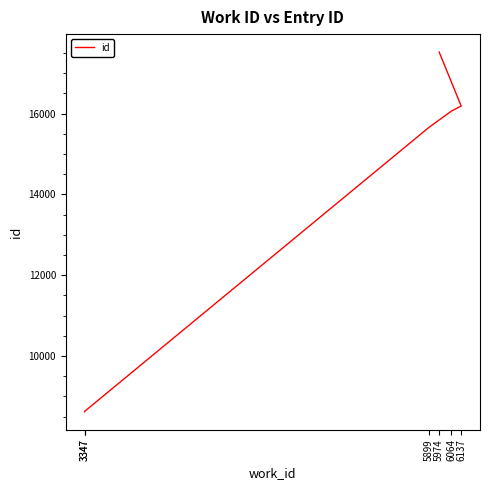

List the labels in order of value, largest first.

5974, 6137, 6064, 5899, 3347, 3347